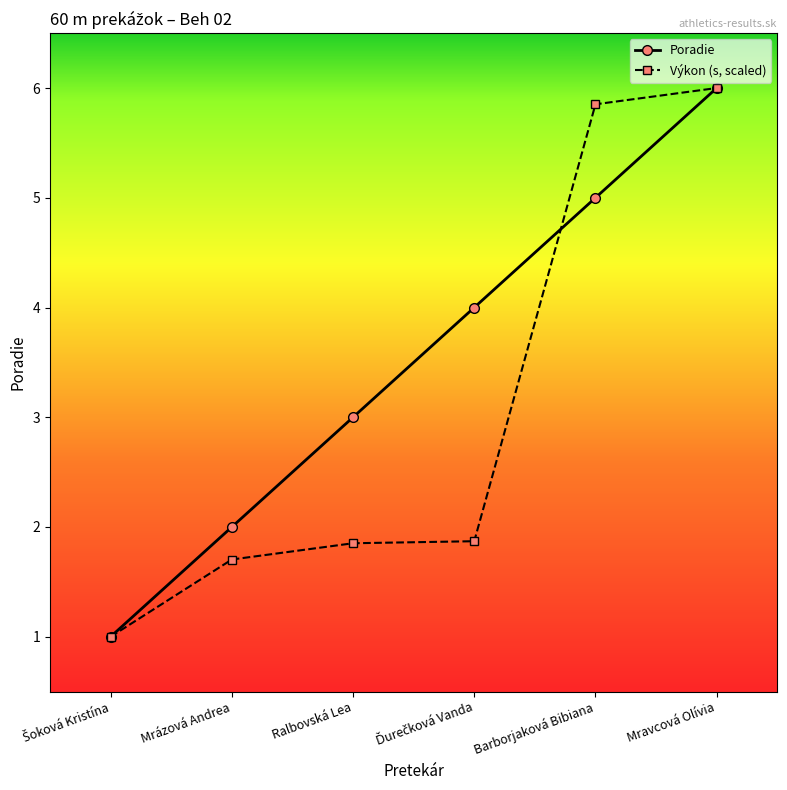

What is the lowest value of the Poradie series?

1.0